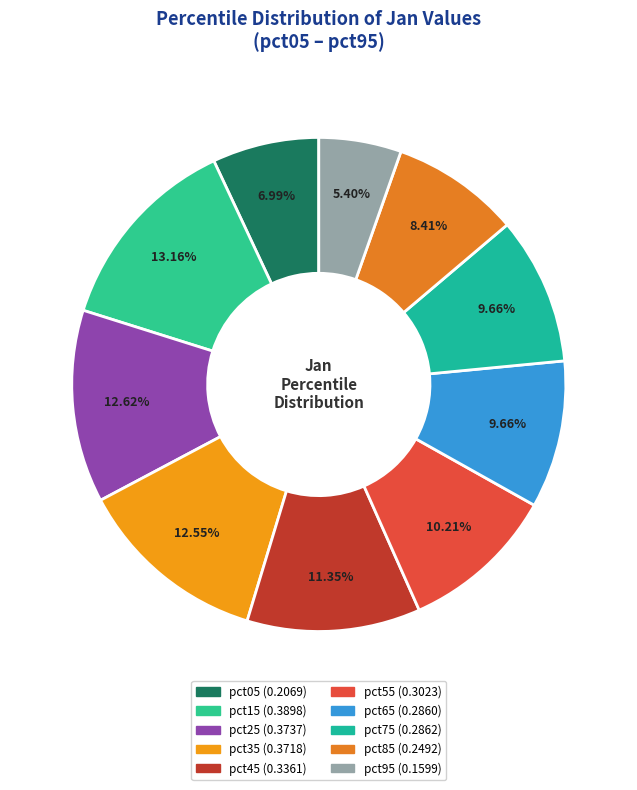

Which has a higher value, pct75 or pct55?

pct55